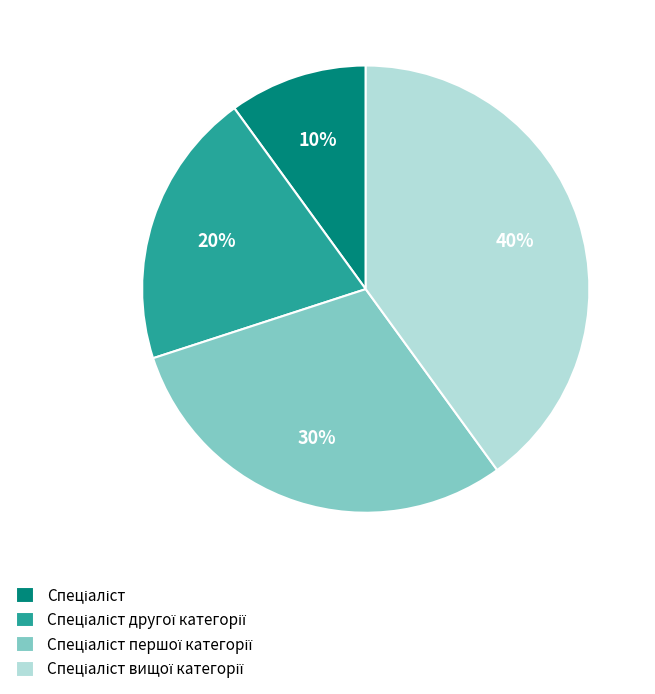

Is there any slice that represents more than half of the pie?

No